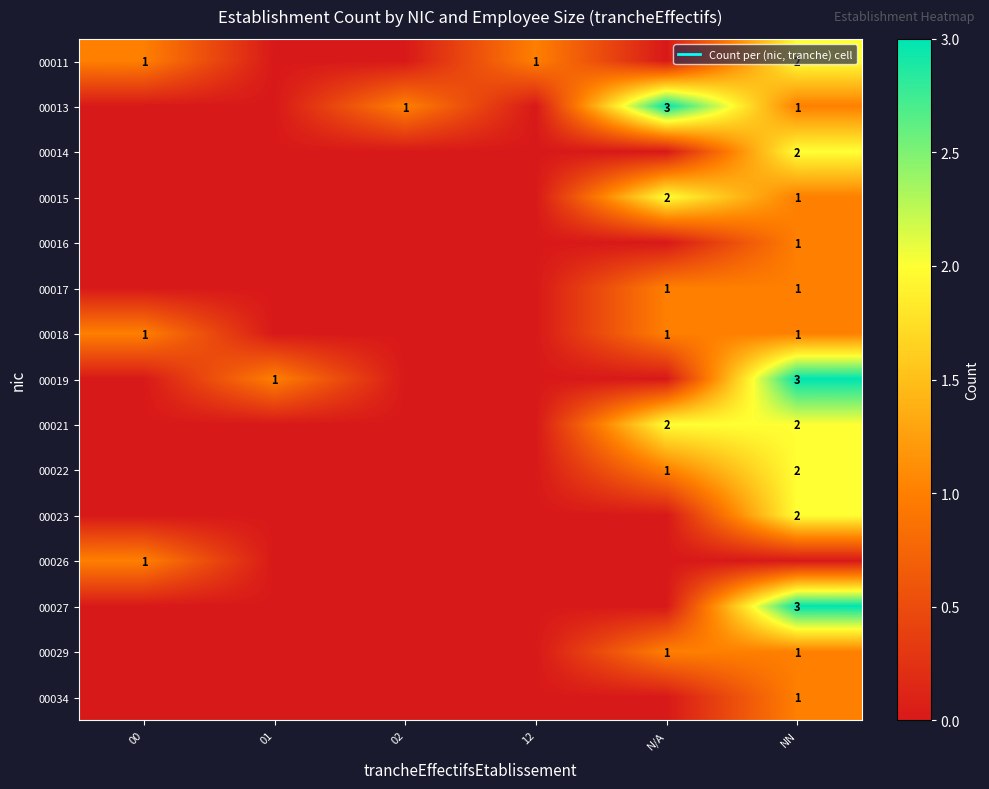

True or false: 00034 has a value of 0 at 02.

False